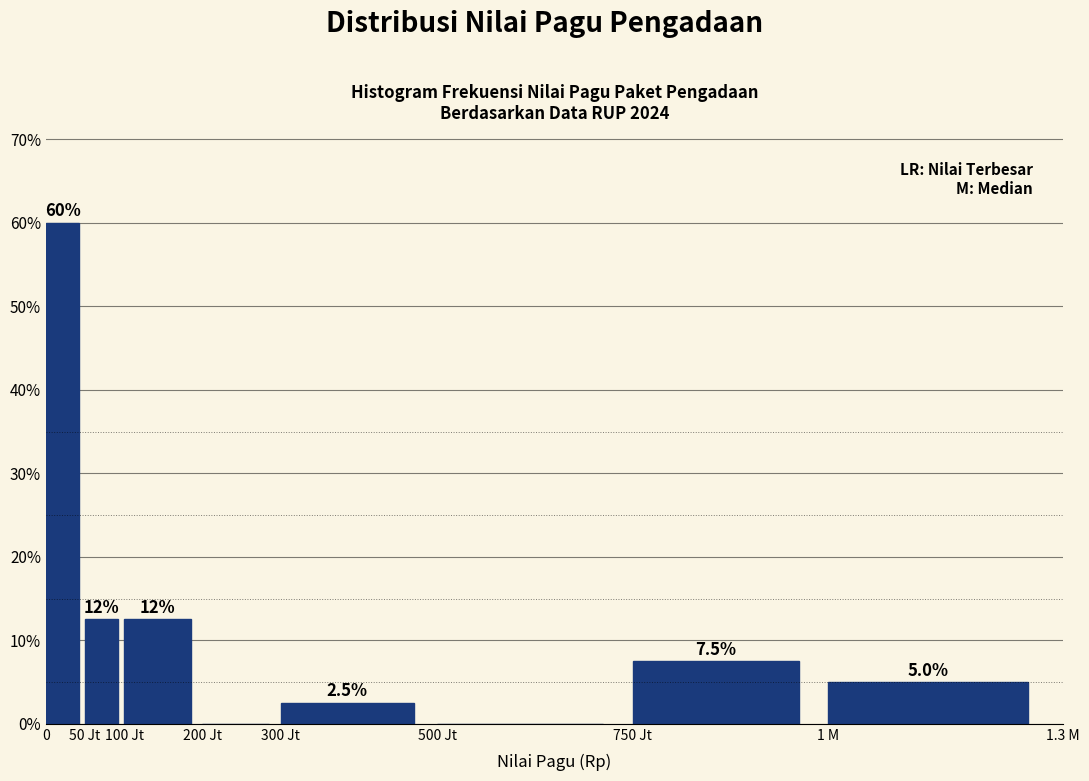

Reading left to right, what are all the values shown in this chart?

0=60.0	50 Jt=12.5	100 Jt=12.5	200 Jt=0.0	300 Jt=2.5	500 Jt=0.0	750 Jt=7.5	1 M=5.0